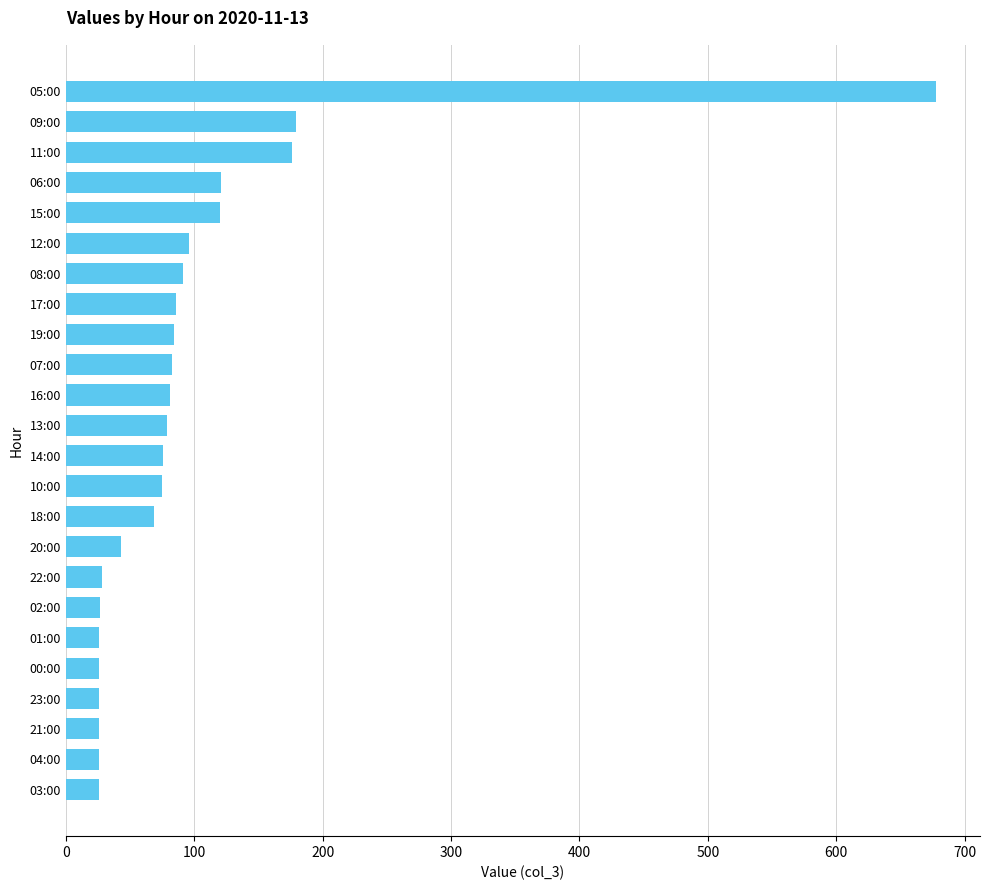

What is the minimum value shown in the chart?

26